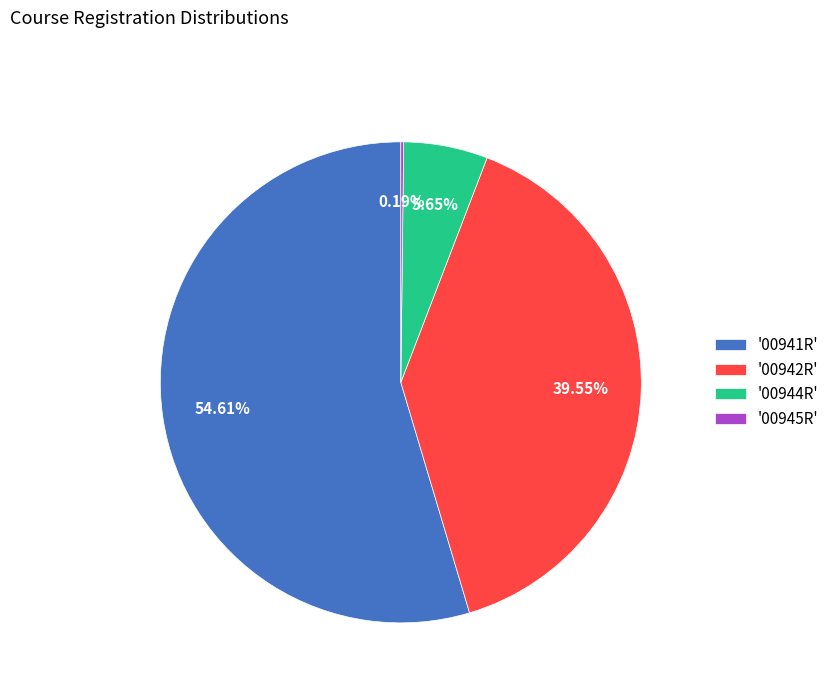

What is the ratio of the value at '00942R' to the value at '00944R'?

7.0